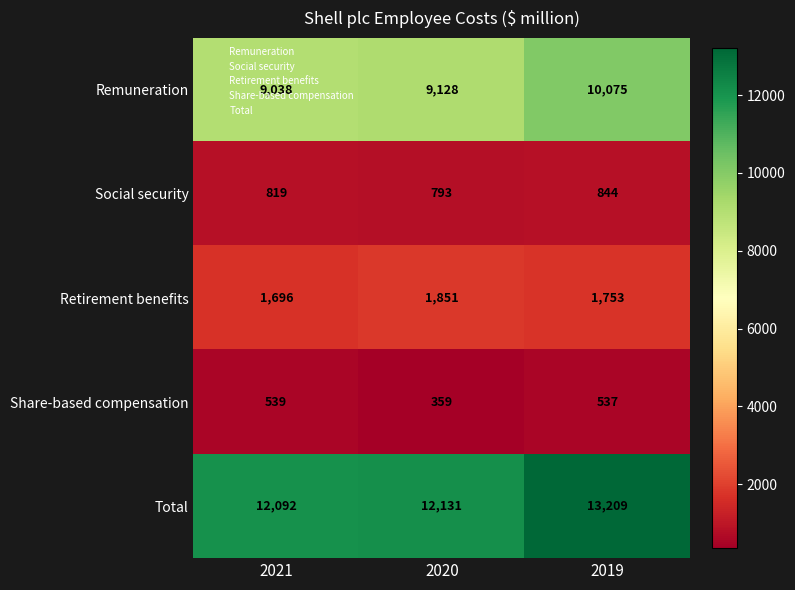

Is it true that Social security equals 540 at 2021?

False